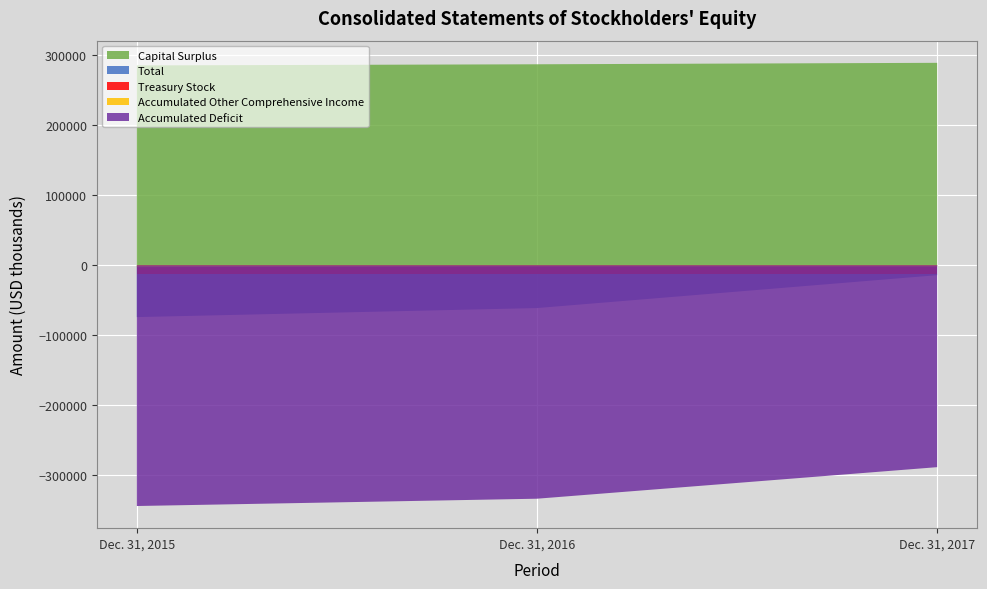

Reading right to left, list all the values displayed in this chart.

Total: Dec. 31, 2017=-14292	Dec. 31, 2016=-61262	Dec. 31, 2015=-74169
Capital Surplus: Dec. 31, 2017=289022	Dec. 31, 2016=286943	Dec. 31, 2015=285306
Treasury Stock: Dec. 31, 2017=-12784	Dec. 31, 2016=-12784	Dec. 31, 2015=-12784
Accumulated Other Comprehensive Income: Dec. 31, 2017=-2093	Dec. 31, 2016=-1929	Dec. 31, 2015=-2768
Accumulated Deficit: Dec. 31, 2017=-288490	Dec. 31, 2016=-333545	Dec. 31, 2015=-343975